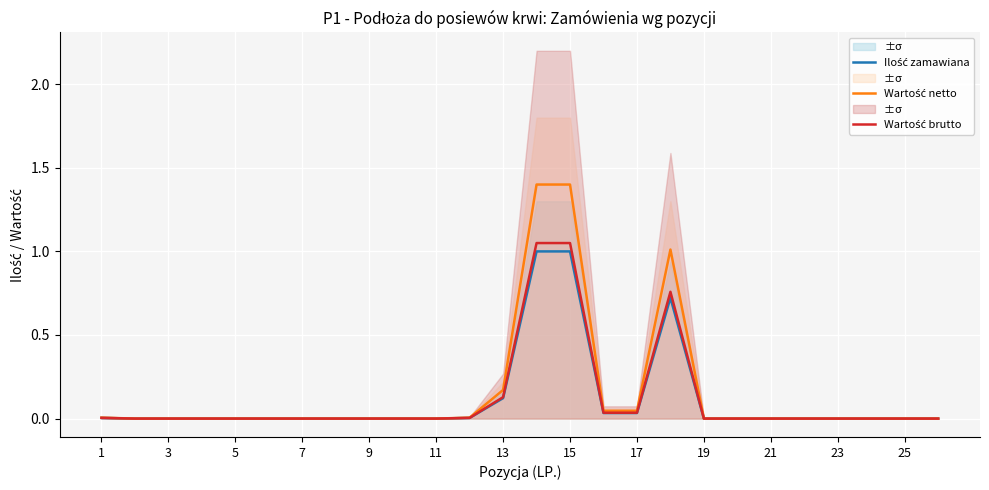

How many values in Wartość brutto are above zero?

8